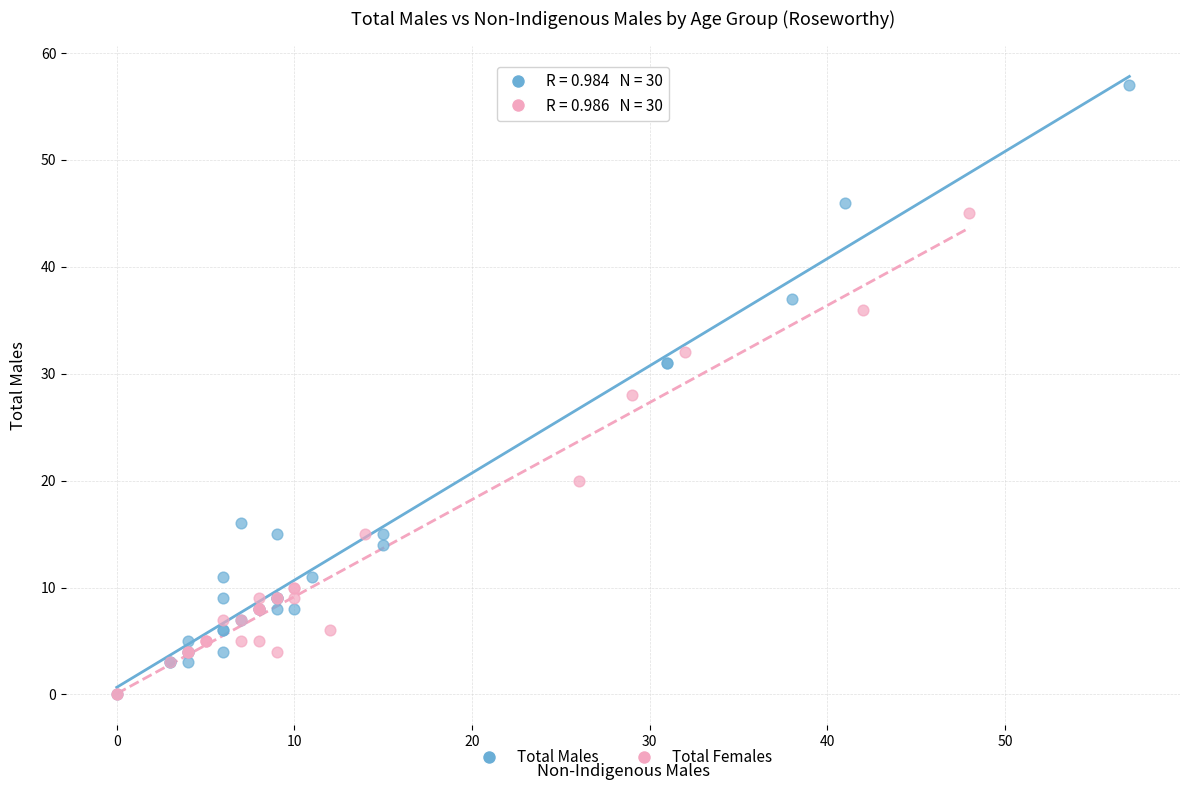

Which series reaches the maximum Y coordinate?

Total Males